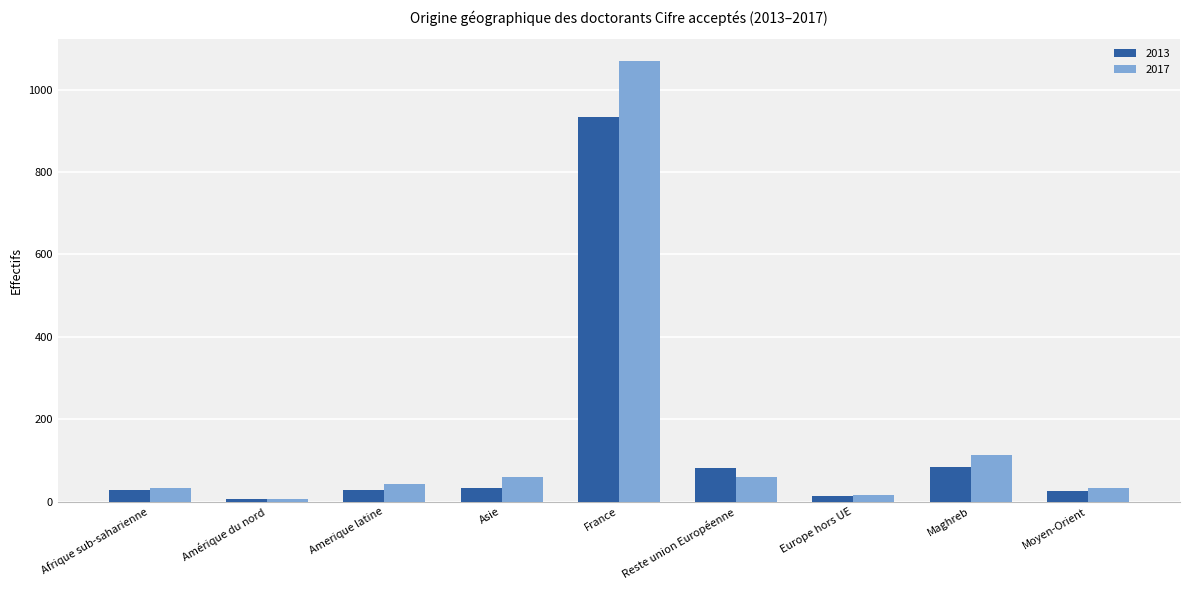

What is the label of the 1st bar from the right?

Moyen-Orient